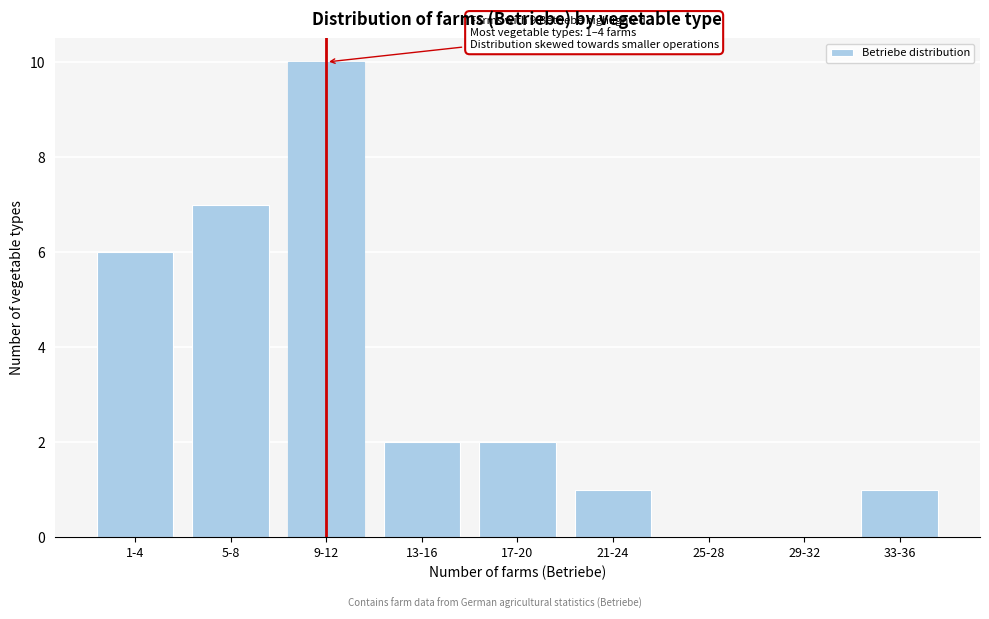

Reading left to right, transcribe all the data shown in this chart.

1-4=6	5-8=7	9-12=10	13-16=2	17-20=2	21-24=1	25-28=0	29-32=0	33-36=1